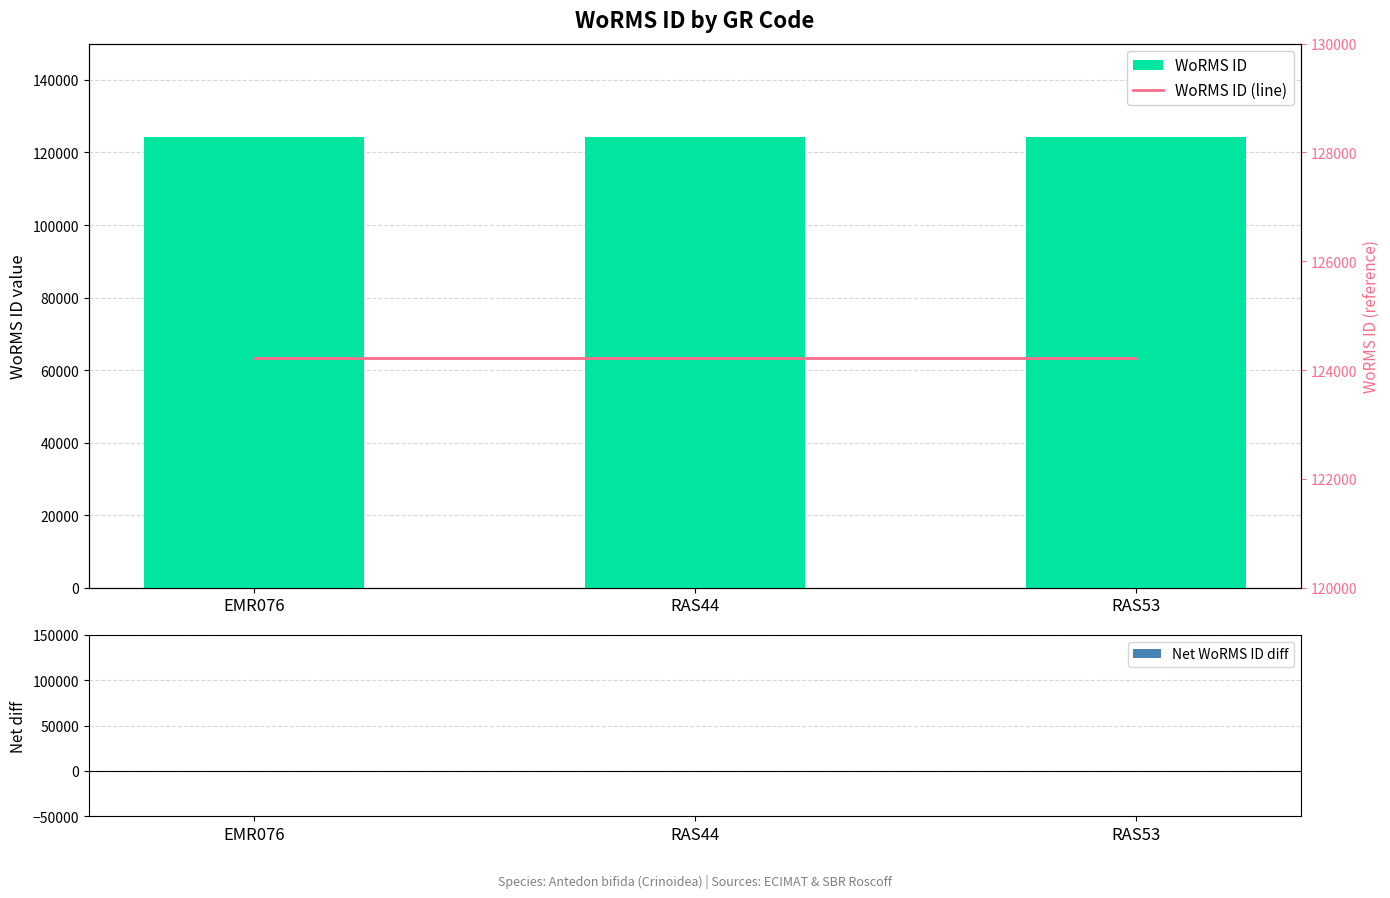

What is the label of the 1st bar from the right?

RAS53